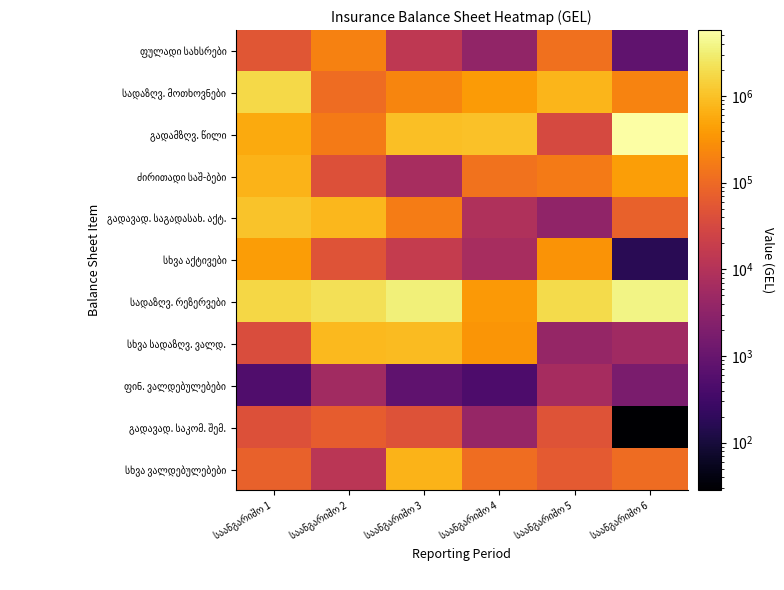

Rank the series by their maximum value, from highest to lowest.

გადამზღვ. წილი, სადაზღვ. რეზერვები, სადაზღვ. მოთხოვნები, გადავად. საგადასახ. აქტ., სხვა სადაზღვ. ვალდ., სხვა ვალდებულებები, ძირითადი საშ-ბები, სხვა აქტივები, ფულადი სახსრები, გადავად. საკომ. შემ., ფინ. ვალდებულებები